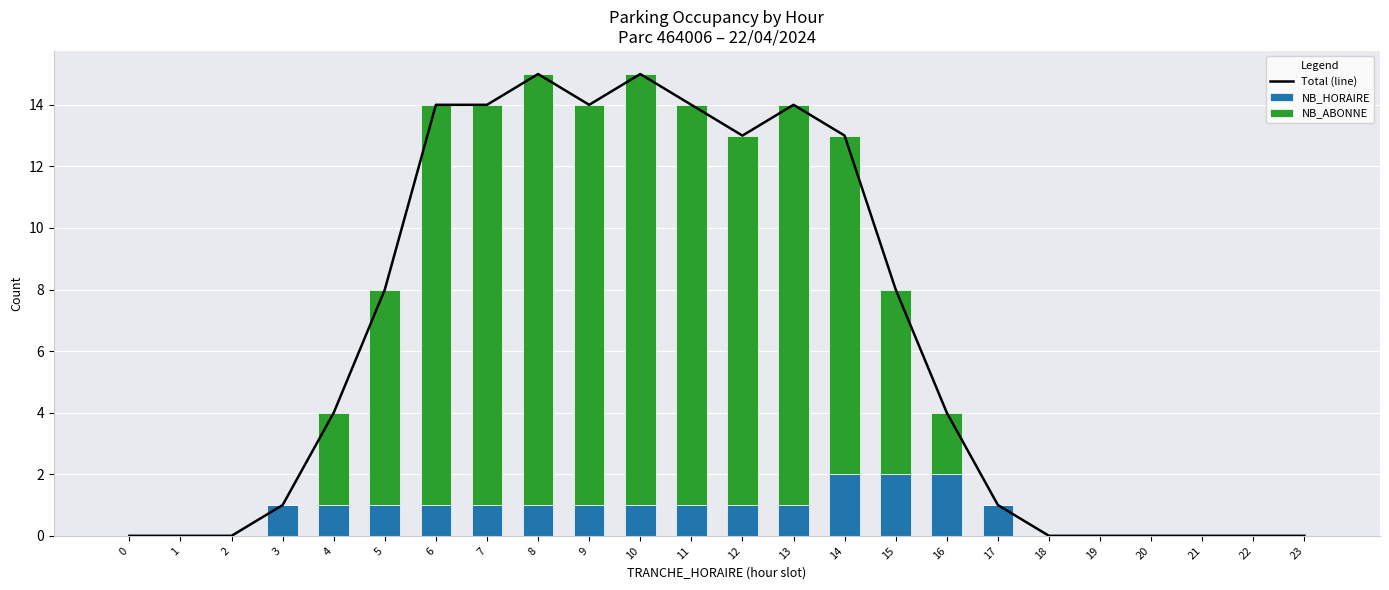

At 20, list the series in order from largest to smallest.

Total (line), NB_HORAIRE, NB_ABONNE